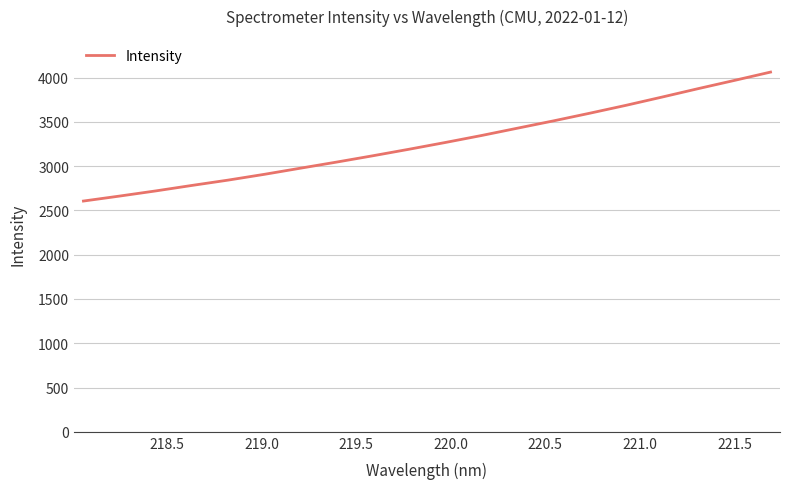

What is the average value?

3268.4